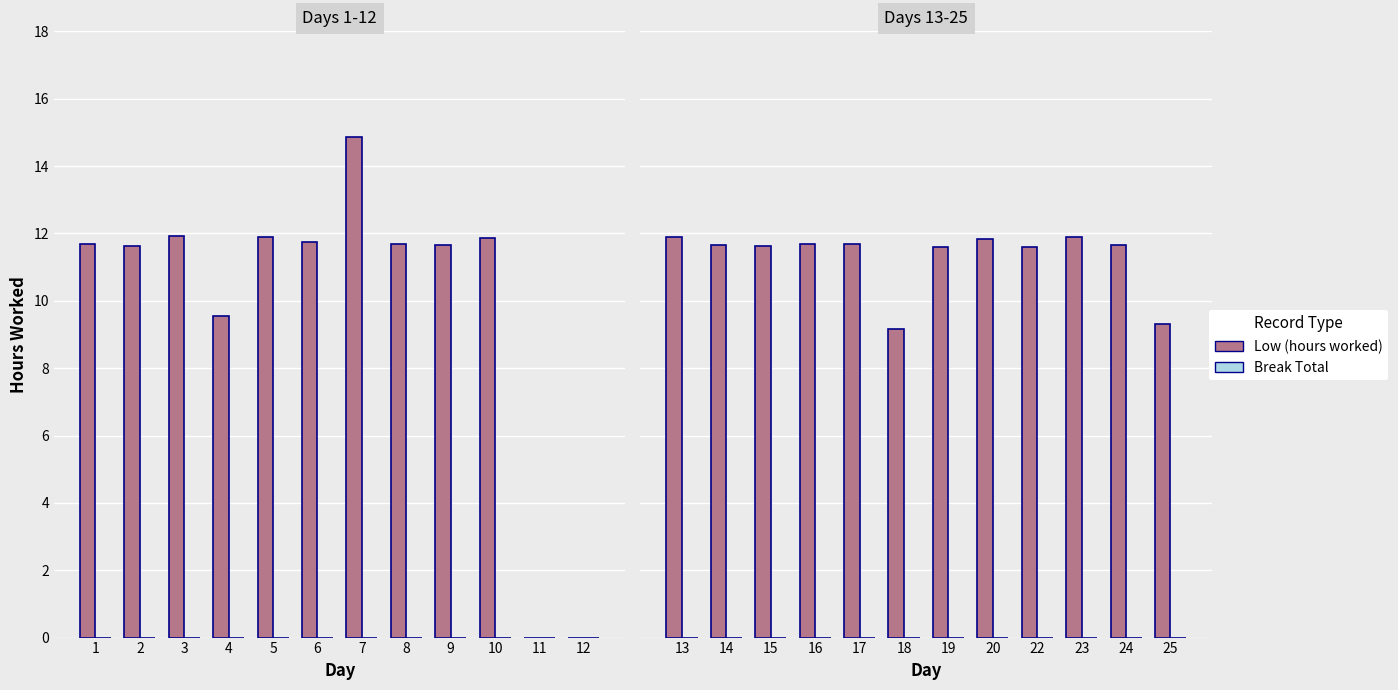

What is the total value across all series at 14?

11.7